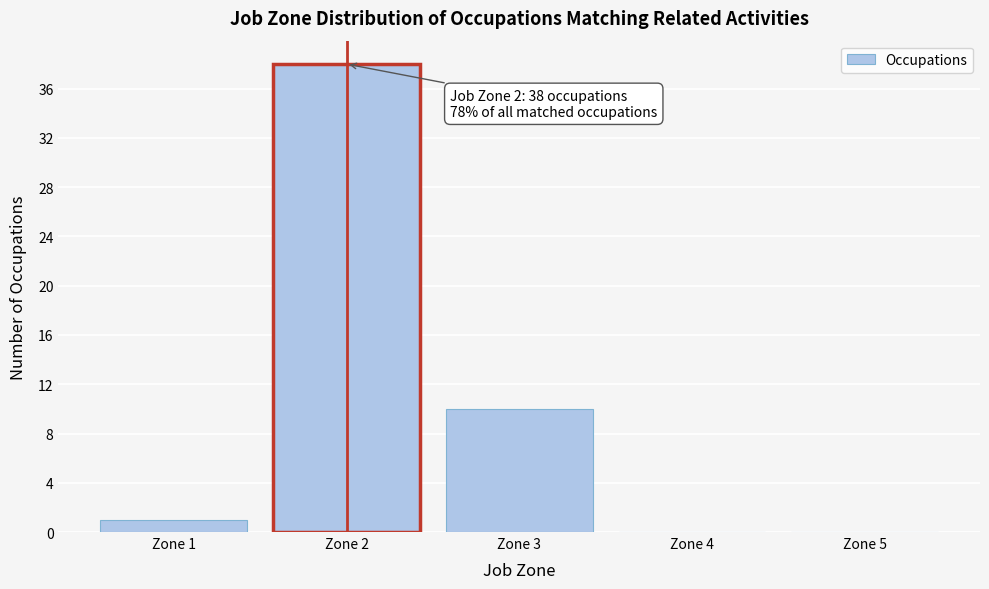

Reading left to right, list all the values displayed in this chart.

Zone 1=1	Zone 2=38	Zone 3=10	Zone 4=0	Zone 5=0